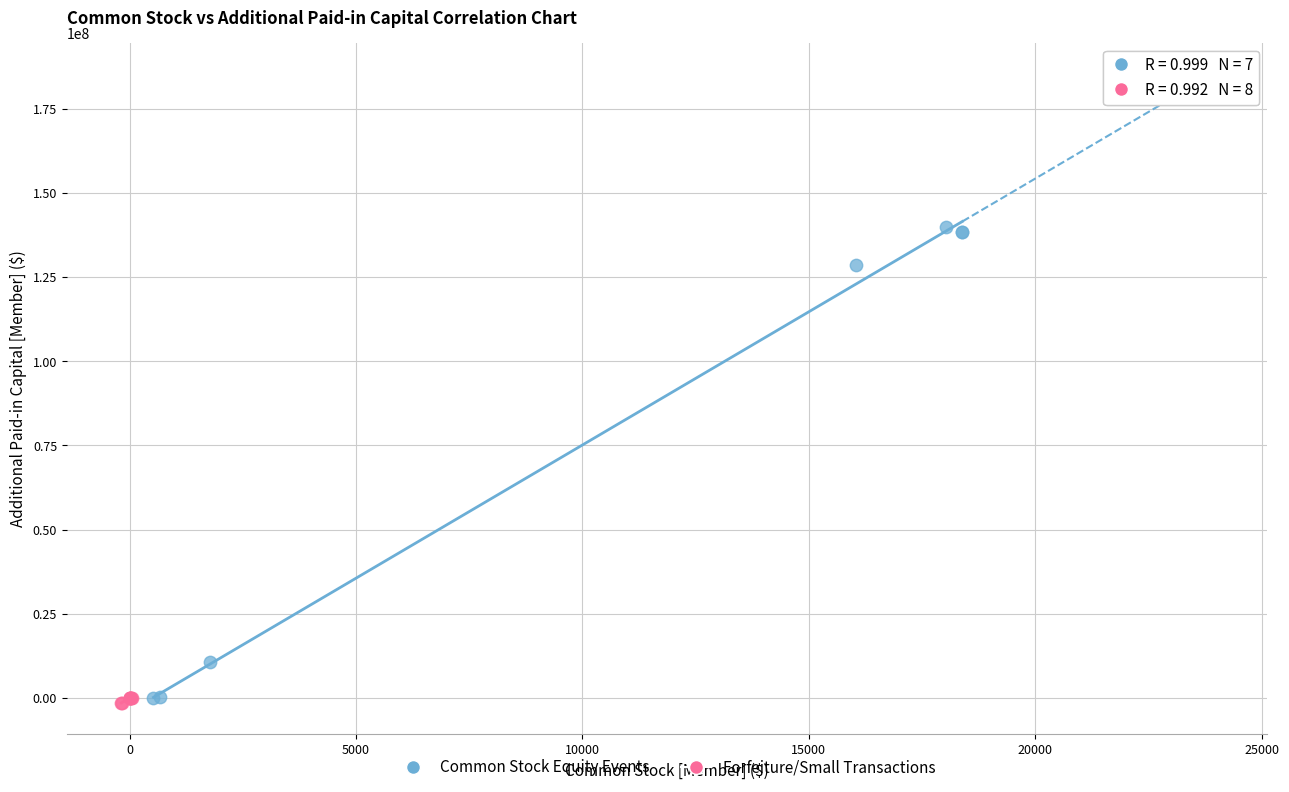

Which series has the widest spread of Y values?

Common Stock Equity Events